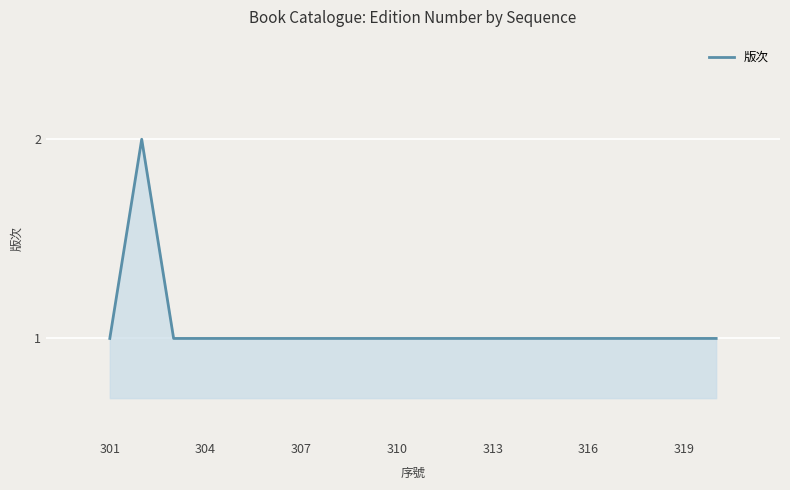

How many lines are shown in the chart?

1